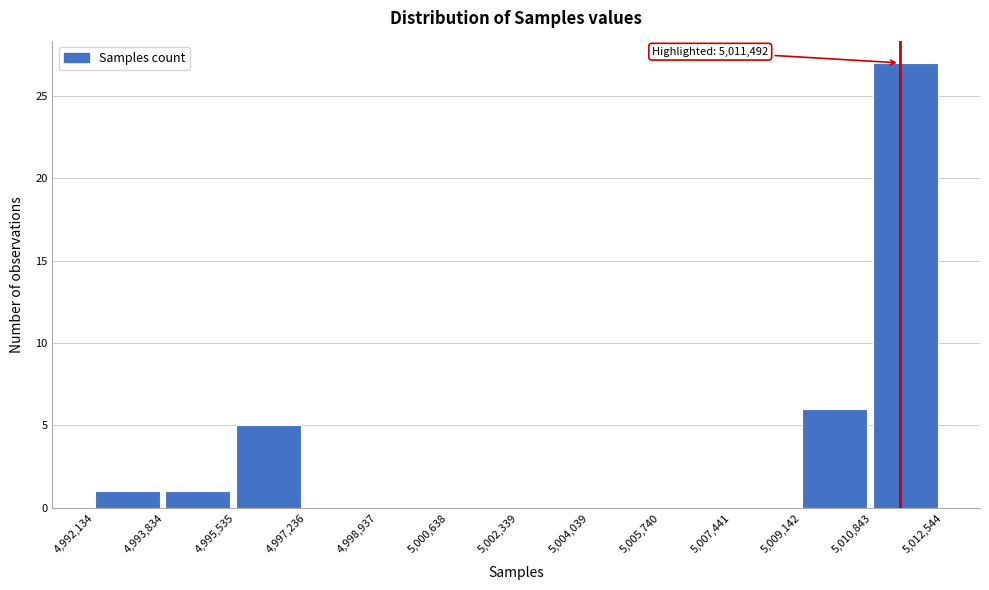

Which range on the x-axis has the tallest bar?

5,010,843 to 5,012,544